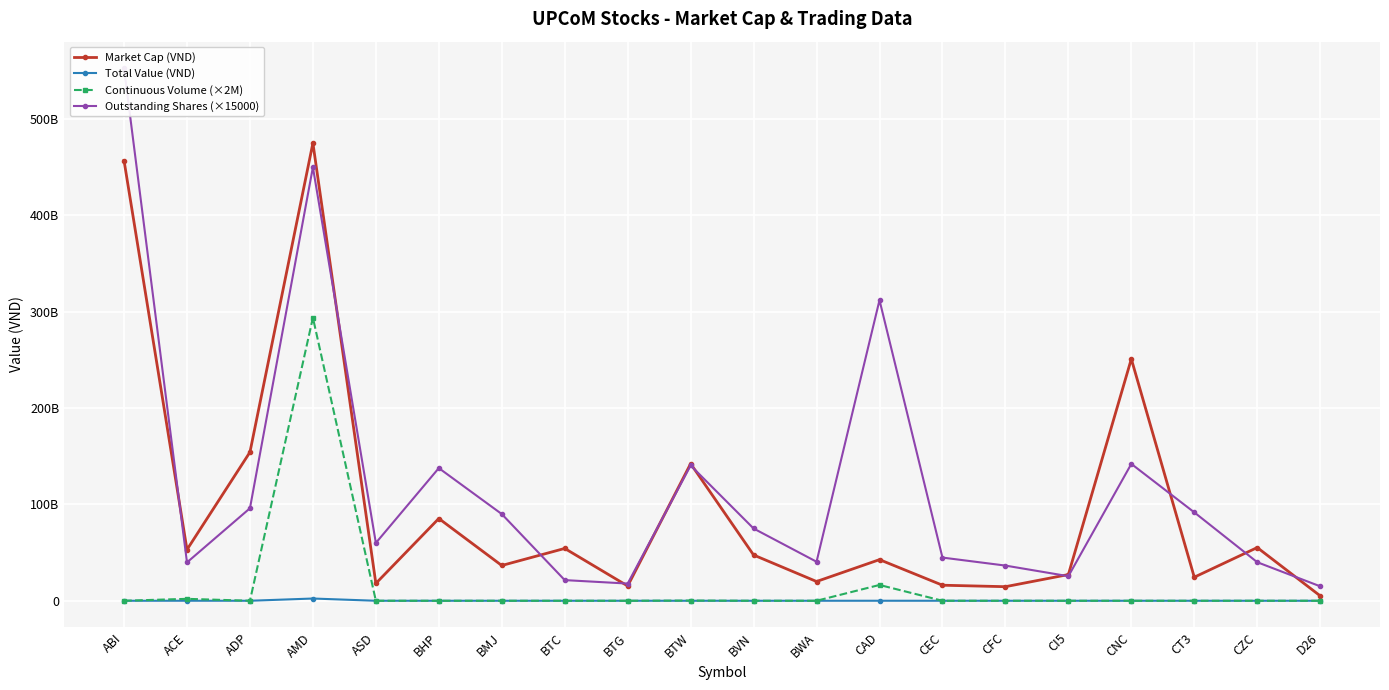

Reading right to left, extract all data points from this chart.

Market Cap (VND): D26=5100000000	CZC=55225530000	CT3=24467596000	CNC=250964460500	CI5=27200000000	CFC=14605680000	CEC=16137997200	CAD=42681450204	BWA=19980000000	BVN=47500000000	BTW=142272000000	BTG=15351000000	BTC=54305914000	BMJ=36600000000	BHP=85367397000	ASD=18000000000	AMD=475050000000	ADP=154239975900	ACE=53058200000	ABI=456838320000
Total Value (VND): D26=0	CZC=0	CT3=0	CNC=0	CI5=0	CFC=0	CEC=0	CAD=16830000	BWA=0	BVN=0	BTW=1520000	BTG=0	BTC=0	BMJ=0	BHP=0	ASD=0	AMD=2326220000	ADP=0	ACE=20000000	ABI=0
Continuous Volume (×2M): D26=0	CZC=0	CT3=0	CNC=0	CI5=0	CFC=0	CEC=0	CAD=16400000000	BWA=0	BVN=0	BTW=200000000	BTG=0	BTC=0	BMJ=0	BHP=0	ASD=0	AMD=293800000000	ADP=0	ACE=2000000000	ABI=0
Outstanding Shares (×15000): D26=15000000000	CZC=40018500000	CT3=91753485000	CNC=142055355000	CI5=25500000000	CFC=36514200000	CEC=44827770000	CAD=311998905000	BWA=40500000000	BVN=75000000000	BTW=140400000000	BTG=17850000000	BTC=21436545000	BMJ=90000000000	BHP=137689350000	ASD=60000000000	AMD=450000000000	ADP=95999985000	ACE=39793650000	ABI=552627000000